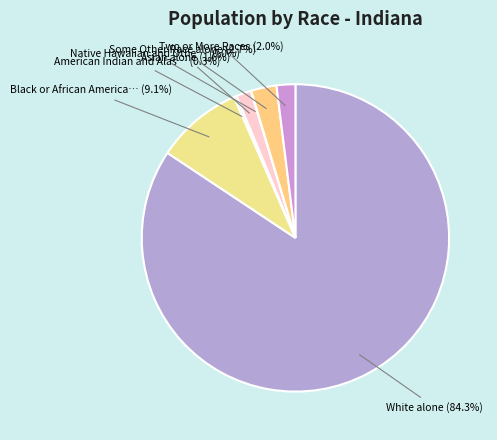

Does Two or More Races represent more than half of the total?

No